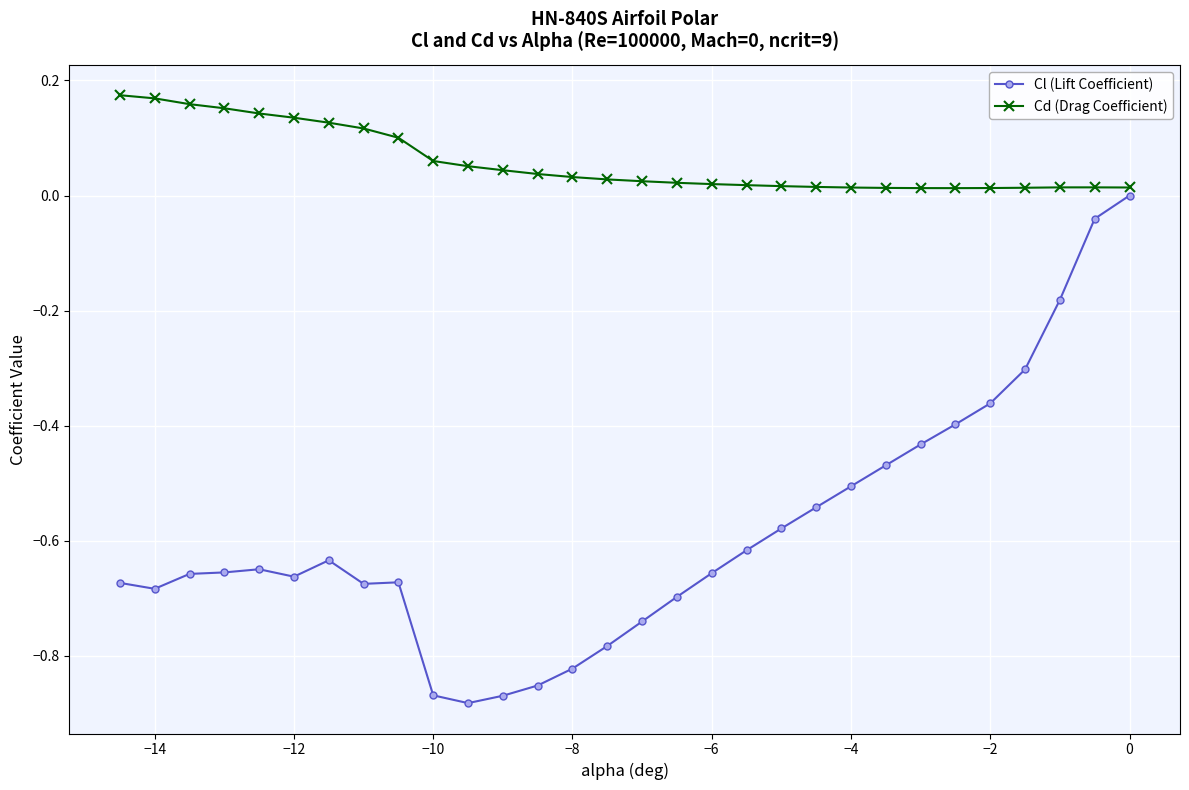

Which series has the widest spread of values?

Cl (Lift Coefficient)